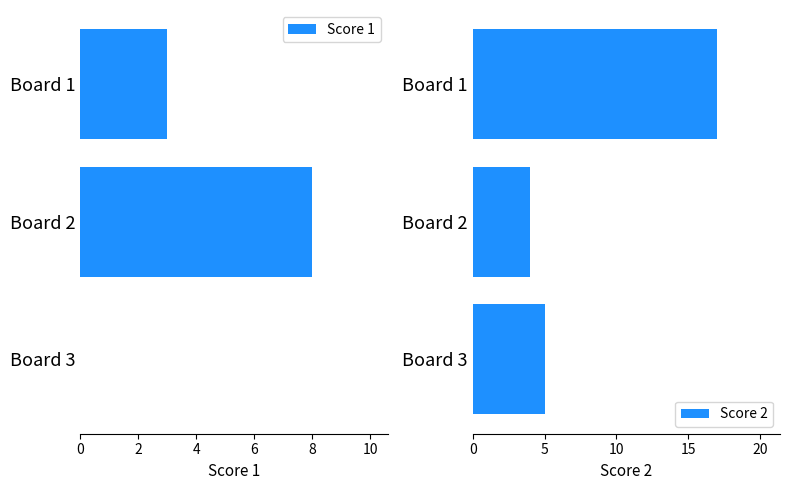

Rank the series by their maximum value, from lowest to highest.

Score 1, Score 2